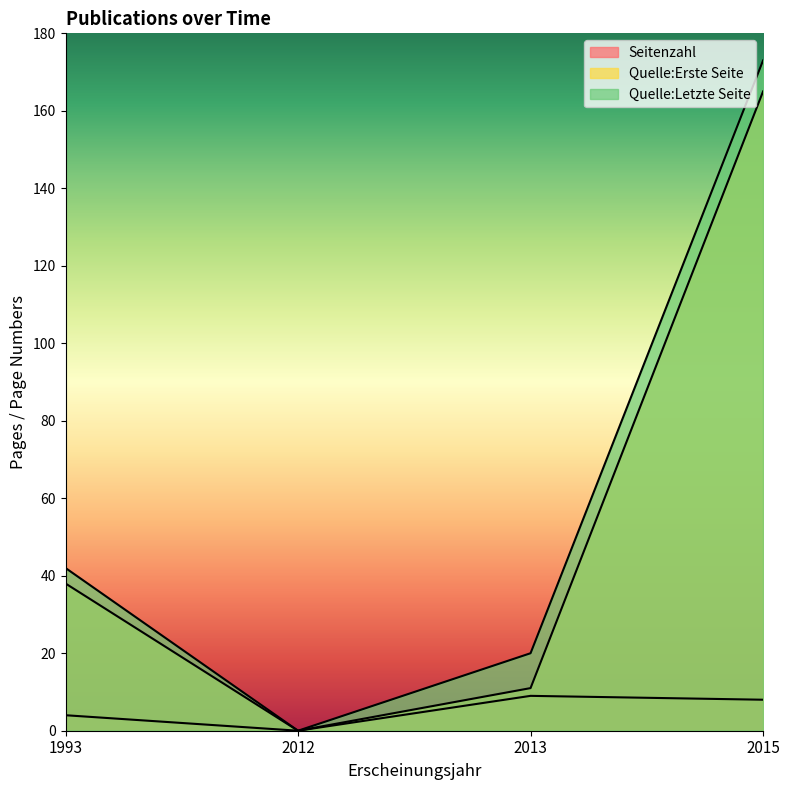

Reading left to right, what are all the values shown in this chart?

Seitenzahl: 4	0	9	8
Quelle:Erste Seite: 38	0	11	165
Quelle:Letzte Seite: 42	0	20	173